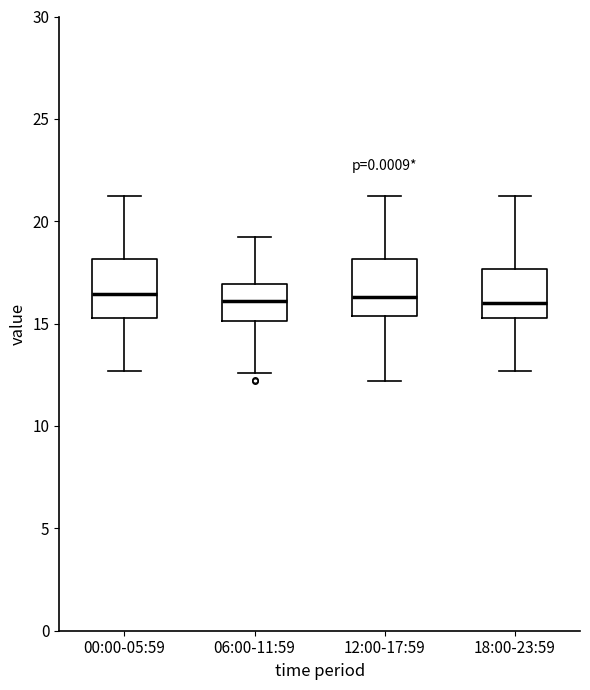

Reading left to right, read every box against the y-axis: the position of its median line, the range the box covers, and the ends of its whiskers. The values are not printed on the chart, so give them approximately, as read against the axis.

00:00-05:59: median 16.5, box 15.5 to 18.0, whiskers 12.5 to 21.0
06:00-11:59: median 16.0, box 15.0 to 17.0, whiskers 12.5 to 19.0
12:00-17:59: median 16.5, box 15.5 to 18.0, whiskers 12.0 to 21.0
18:00-23:59: median 16.0, box 15.5 to 17.5, whiskers 12.5 to 21.0